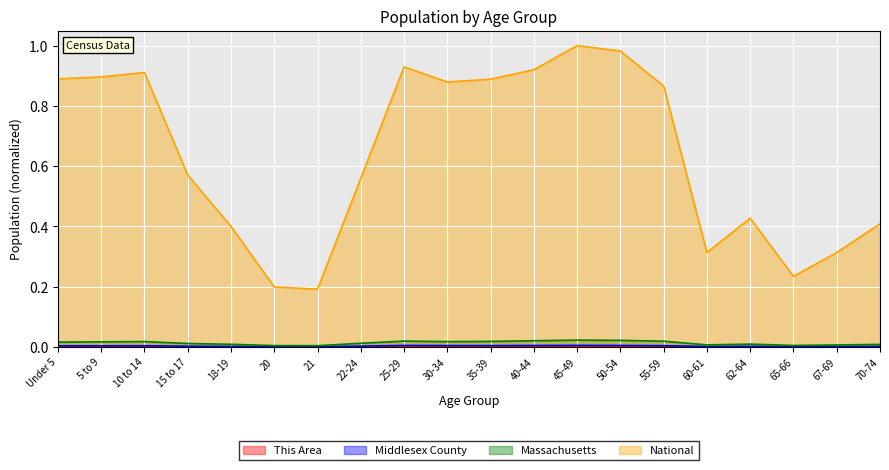

How many lines are shown in the chart?

4